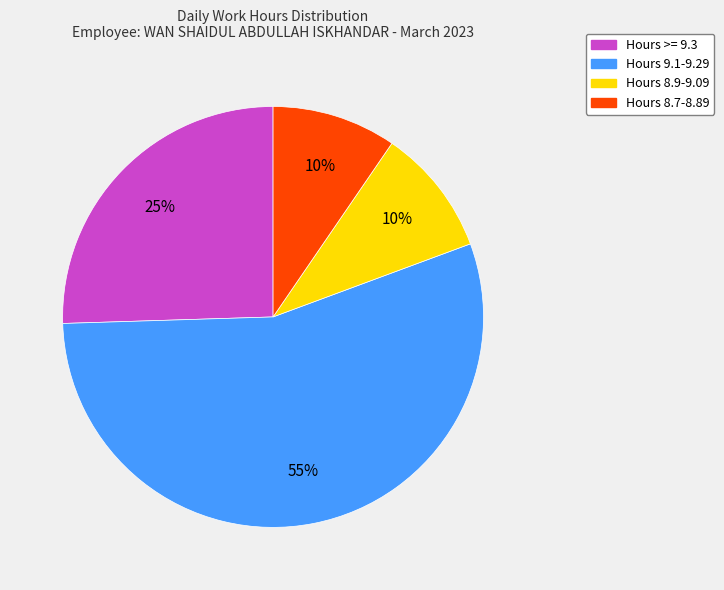

Is there any slice that represents more than half of the pie?

Yes